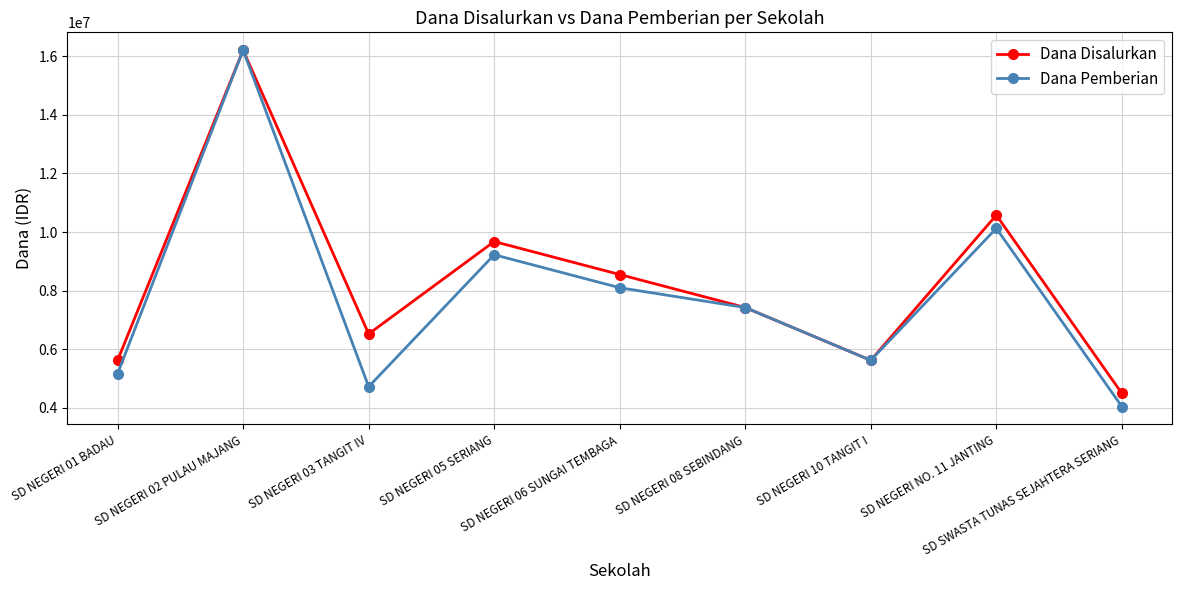

What is the difference between the highest and lowest values at SD NEGERI 05 SERIANG?

450000